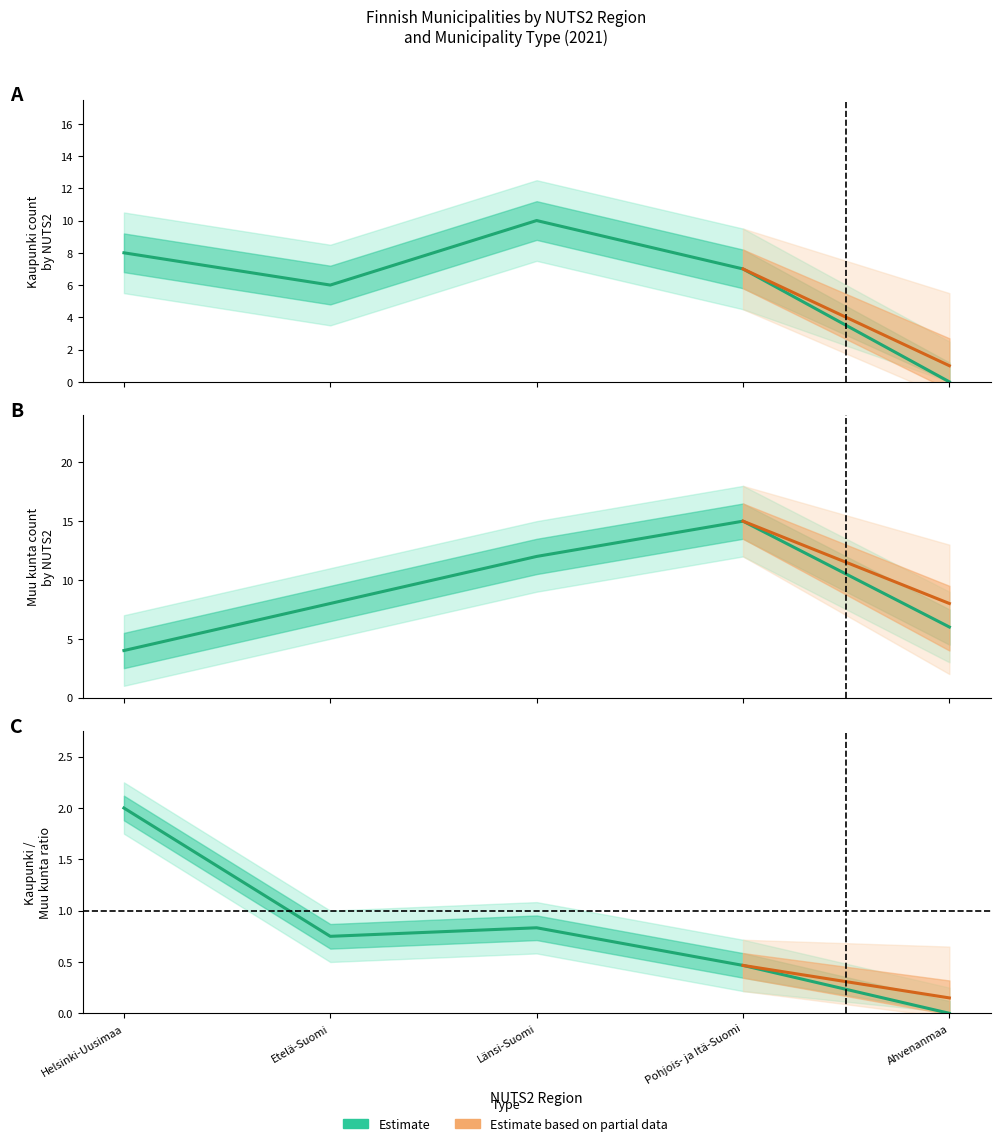

What is the sum of all Kaupunki values?

31